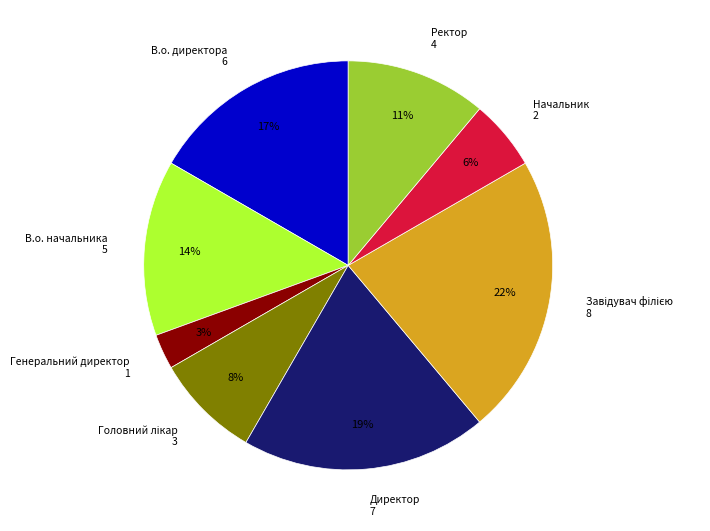

Is there any slice that represents more than half of the pie?

No